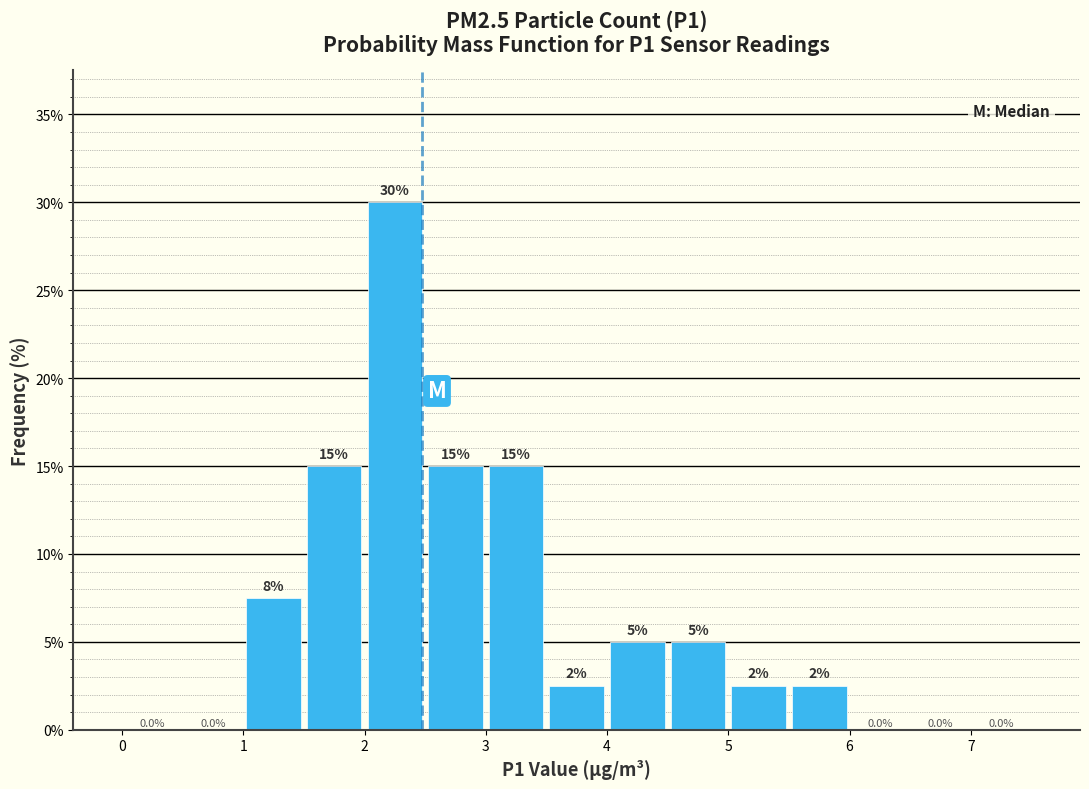

Which range on the x-axis has the tallest bar?

2.0 to 2.5